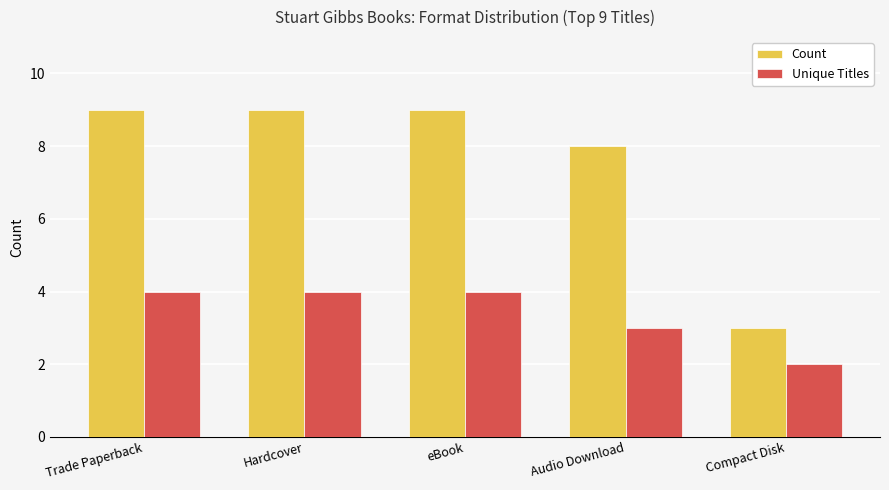

What is the approximate value of Unique Titles at Hardcover?

4